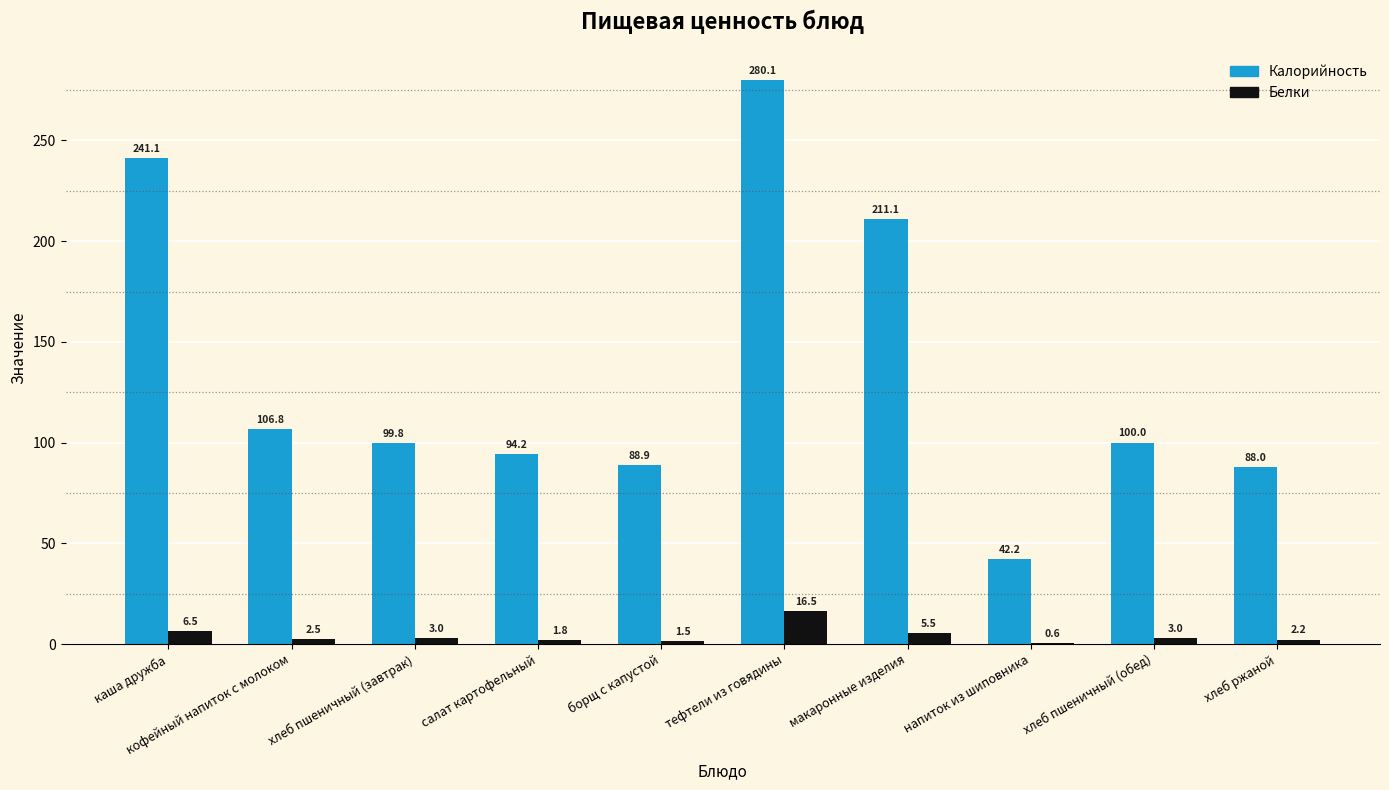

Between хлеб пшеничный (завтрак) and борщ с капустой, which series saw the biggest shift?

Калорийность